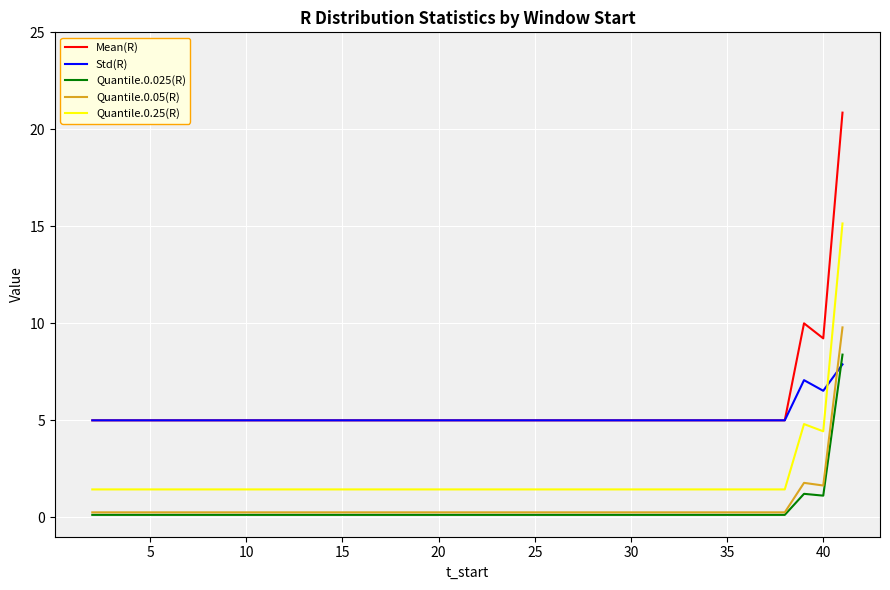

Which series has the largest range (max minus min)?

Mean(R)